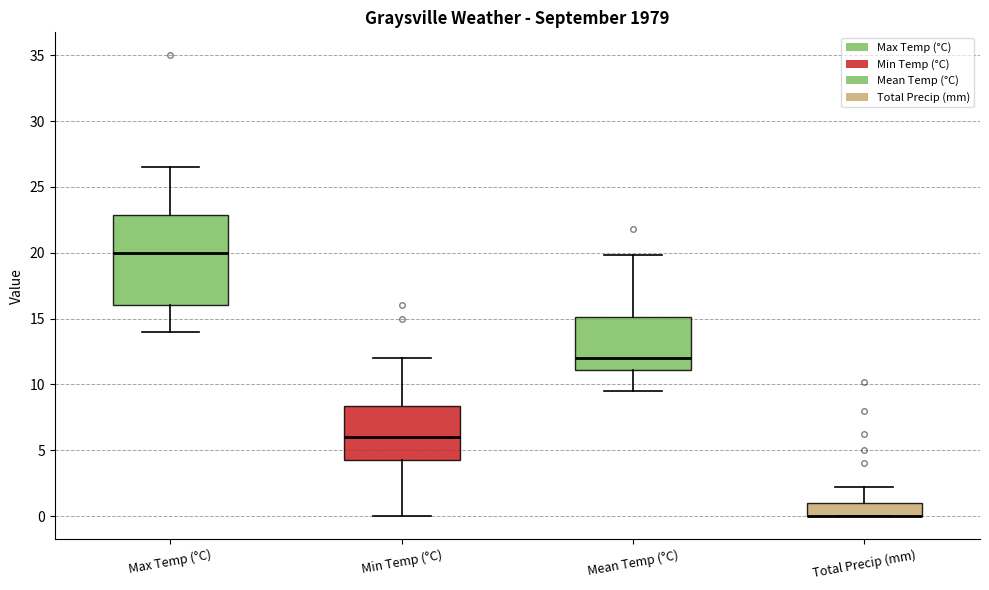

Where is the upper edge of the box for Total Precip (mm) on the y-axis? The values are not printed on the chart, so give them approximately, as read against the axis.

1.0